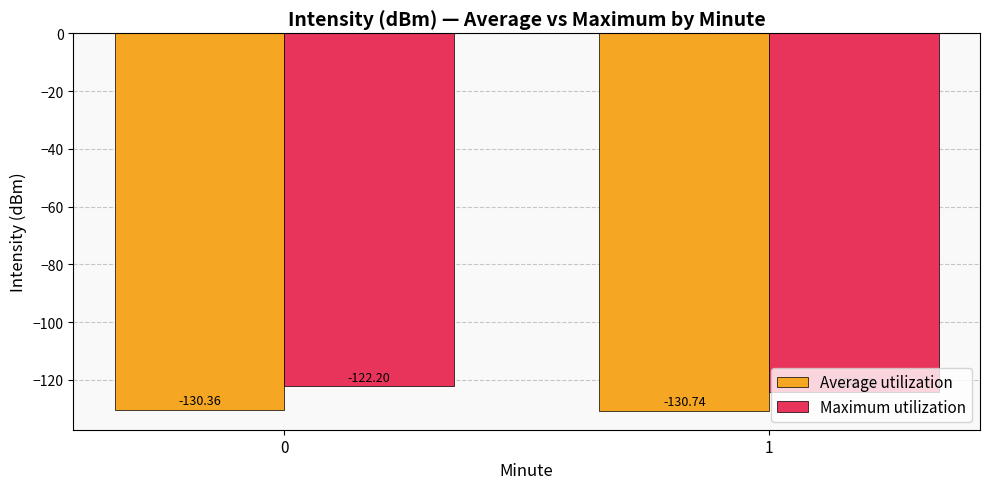

What is the approximate value of Average utilization at 0?

-130.4